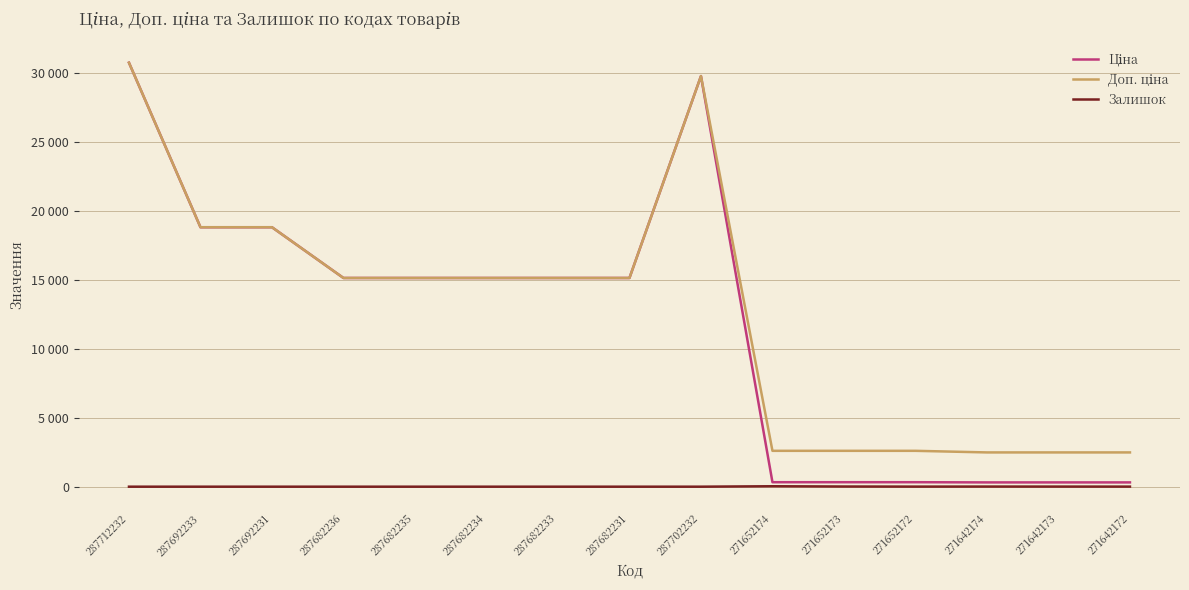

Reading right to left, list all the values displayed in this chart.

Ціна: 271642172=310.3	271642173=310.3	271642174=310.3	271652172=324.8	271652173=324.8	271652174=324.8	287702232=29747.2	287682231=15120.0	287682233=15120.0	287682234=15120.0	287682235=15120.0	287682236=15120.0	287692231=18796.8	287692233=18796.8	287712232=30717.1
Доп. ціна: 271642172=2482.4	271642173=2482.4	271642174=2482.4	271652172=2598.3	271652173=2598.3	271652174=2598.3	287702232=29747.2	287682231=15120.0	287682233=15120.0	287682234=15120.0	287682235=15120.0	287682236=15120.0	287692231=18796.8	287692233=18796.8	287712232=30717.1
Залишок: 271642172=5.0	271642173=7.0	271642174=9.0	271652172=5.0	271652173=12.0	271652174=32.0	287702232=0.0	287682231=0.0	287682233=0.0	287682234=0.0	287682235=0.0	287682236=0.0	287692231=0.0	287692233=0.0	287712232=0.0